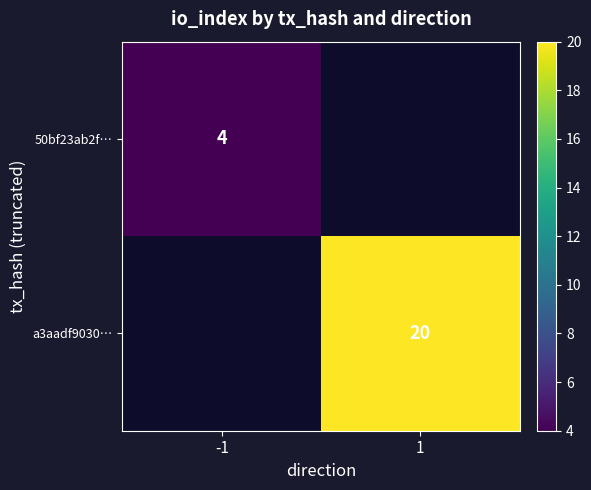

Is the value of 50bf23ab2f… at -1 greater than the value of a3aadf9030… at 1?

No